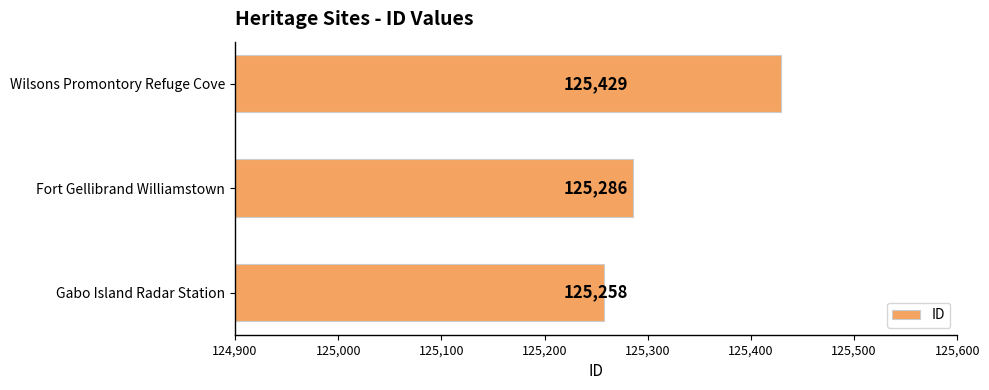

What is the difference between the second highest and minimum values?

28